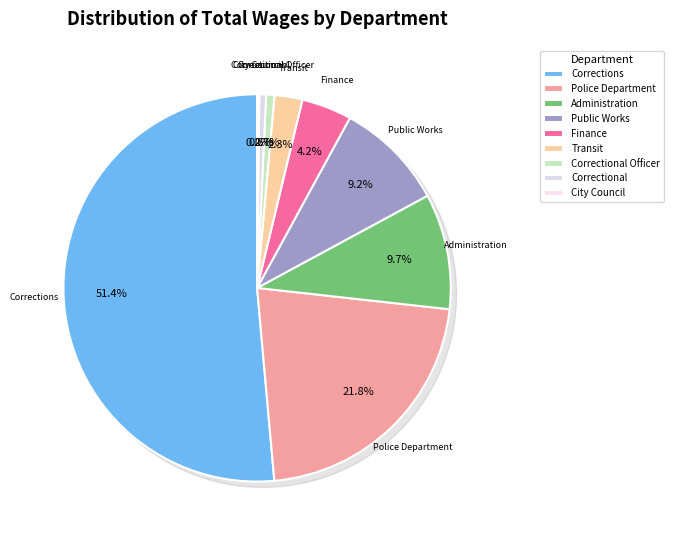

How many segments does this pie chart have?

9